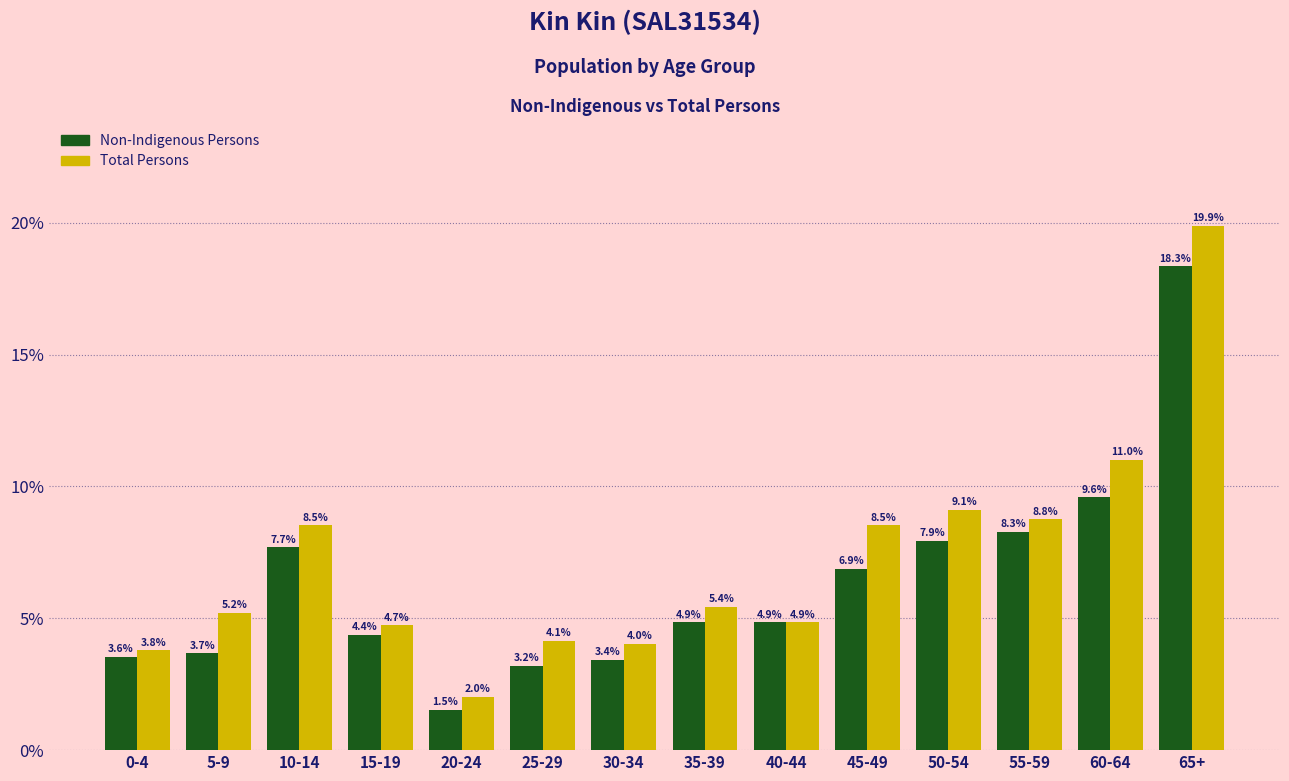

Reading right to left, list all the values displayed in this chart.

Non-Indigenous Persons: 65+=18.3	60-64=9.6	55-59=8.3	50-54=7.9	45-49=6.9	40-44=4.9	35-39=4.9	30-34=3.4	25-29=3.2	20-24=1.5	15-19=4.4	10-14=7.7	5-9=3.7	0-4=3.6
Total Persons: 65+=19.9	60-64=11.0	55-59=8.8	50-54=9.1	45-49=8.5	40-44=4.9	35-39=5.4	30-34=4.0	25-29=4.1	20-24=2.0	15-19=4.7	10-14=8.5	5-9=5.2	0-4=3.8